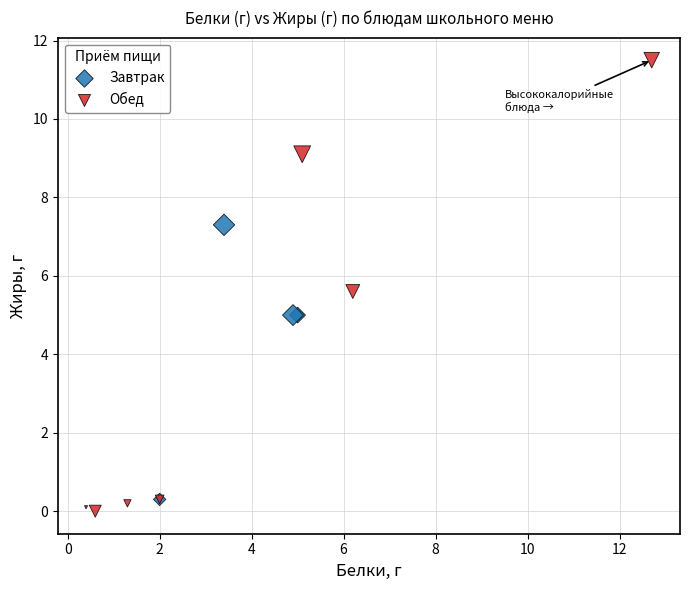

What are all the series names shown in the legend?

Завтрак, Обед